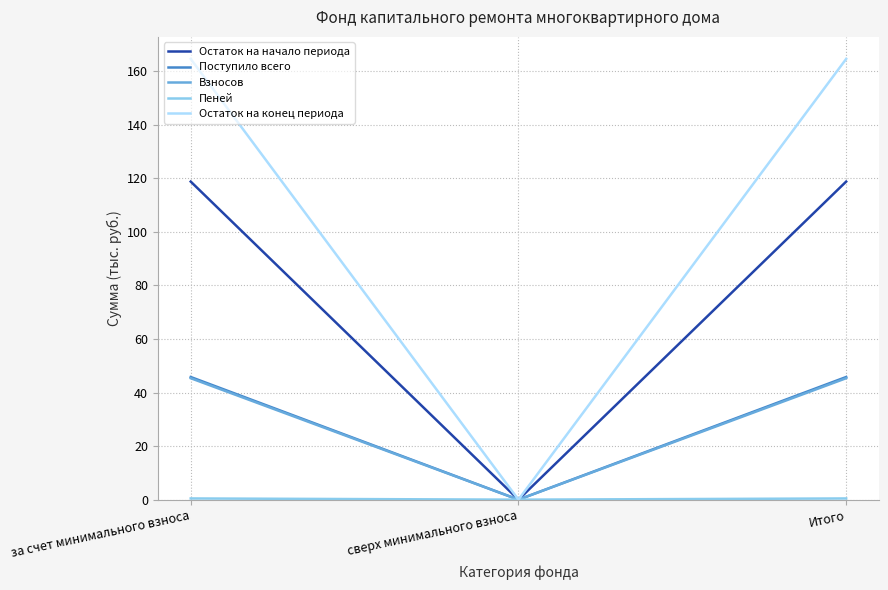

What is the maximum value for Остаток на начало периода?

118.8